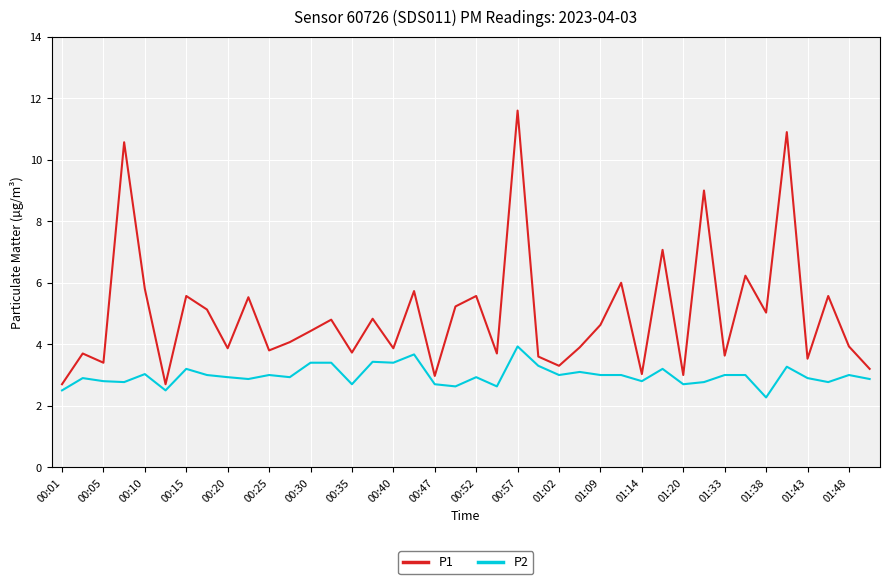

What is the maximum value for P2?

3.9